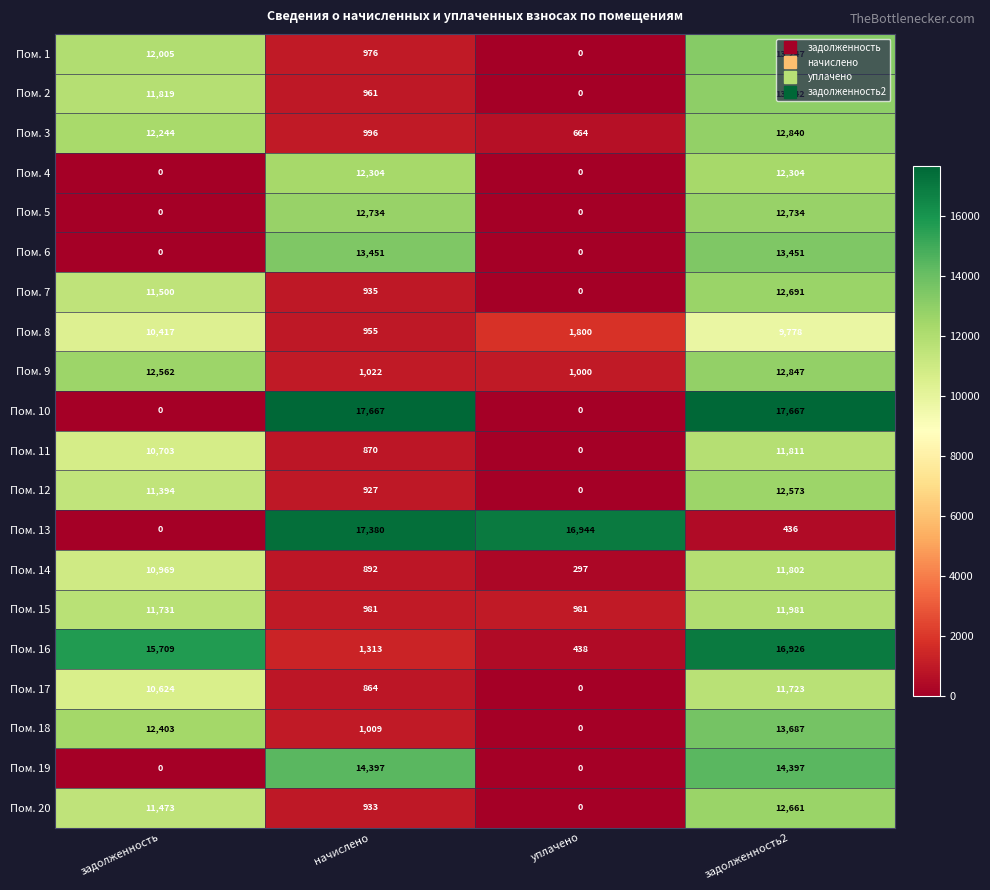

Rank the series at начислено from highest to lowest value.

Пом. 10, Пом. 13, Пом. 19, Пом. 6, Пом. 5, Пом. 4, Пом. 16, Пом. 9, Пом. 18, Пом. 3, Пом. 15, Пом. 1, Пом. 2, Пом. 8, Пом. 7, Пом. 20, Пом. 12, Пом. 14, Пом. 11, Пом. 17